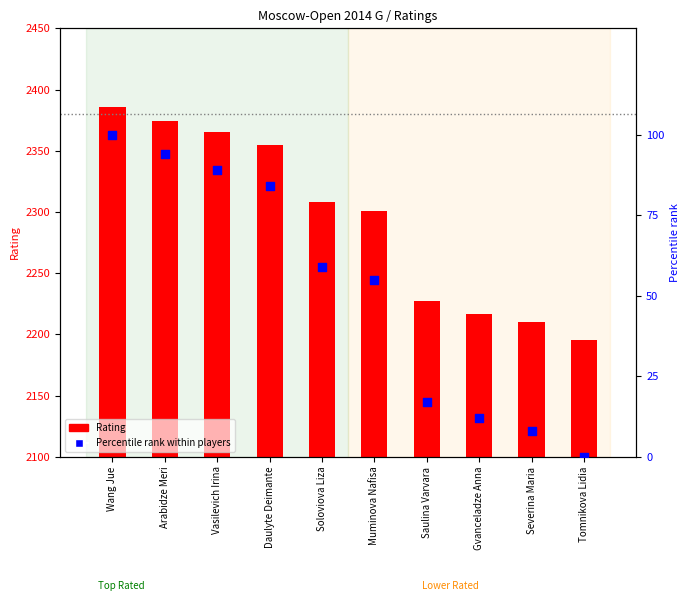

Is the value of Rating at Severina Maria greater than the value of Percentile rank within players at Tomnikova Lidia?

Yes